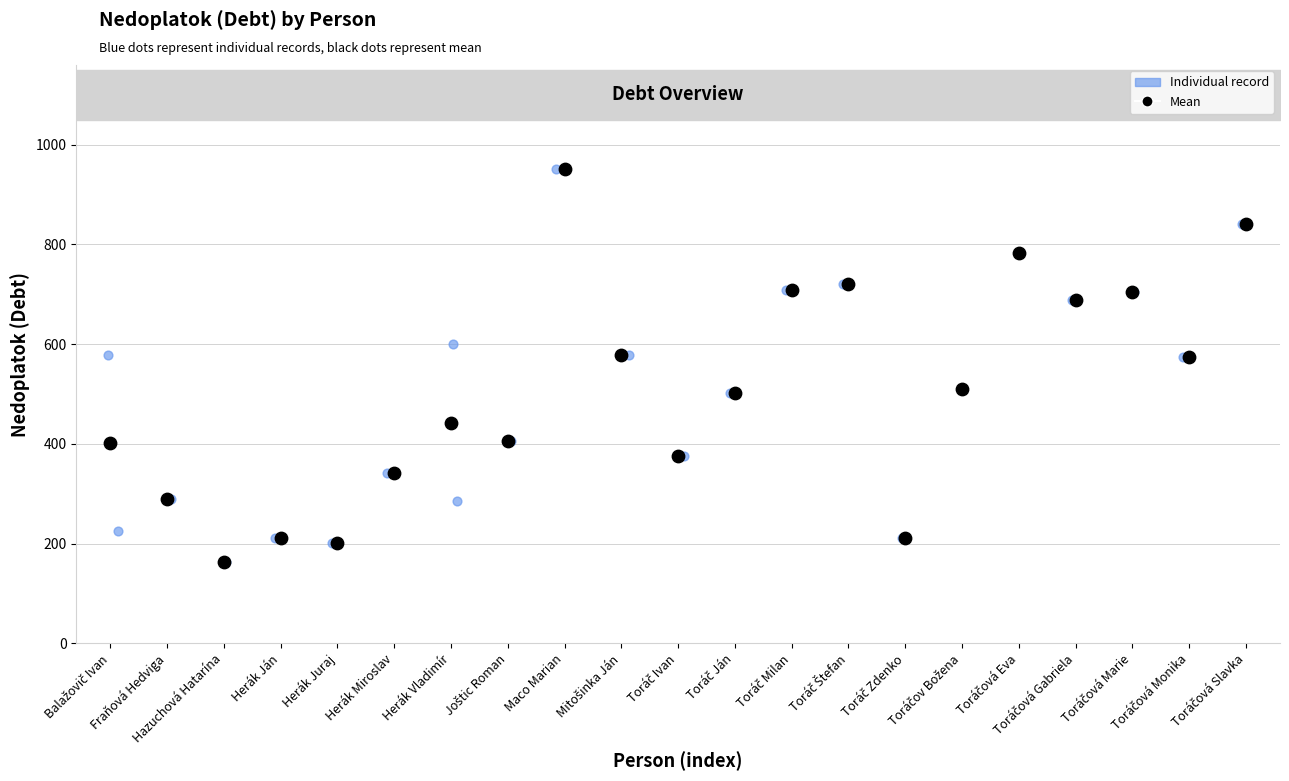

What are all the series names shown in the legend?

Individual record, Mean